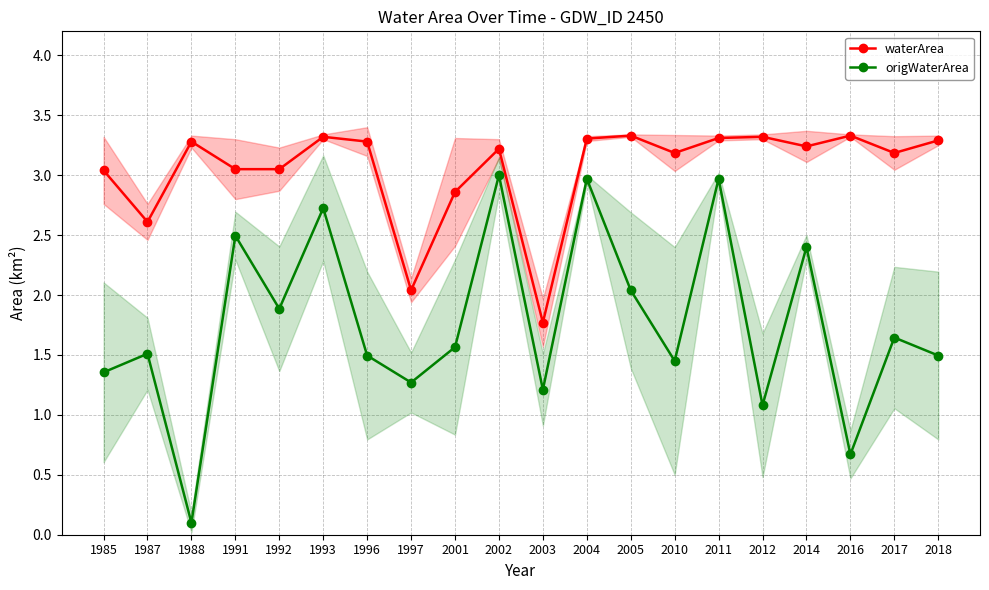

Reading left to right, transcribe all the data shown in this chart.

waterArea: 1985=3.0	1987=2.6	1988=3.3	1991=3.0	1992=3.0	1993=3.3	1996=3.3	1997=2.0	2001=2.9	2002=3.2	2003=1.8	2004=3.3	2005=3.3	2010=3.2	2011=3.3	2012=3.3	2014=3.2	2016=3.3	2017=3.2	2018=3.3
origWaterArea: 1985=1.4	1987=1.5	1988=0.1	1991=2.5	1992=1.9	1993=2.7	1996=1.5	1997=1.3	2001=1.6	2002=3.0	2003=1.2	2004=3.0	2005=2.0	2010=1.4	2011=3.0	2012=1.1	2014=2.4	2016=0.7	2017=1.6	2018=1.5